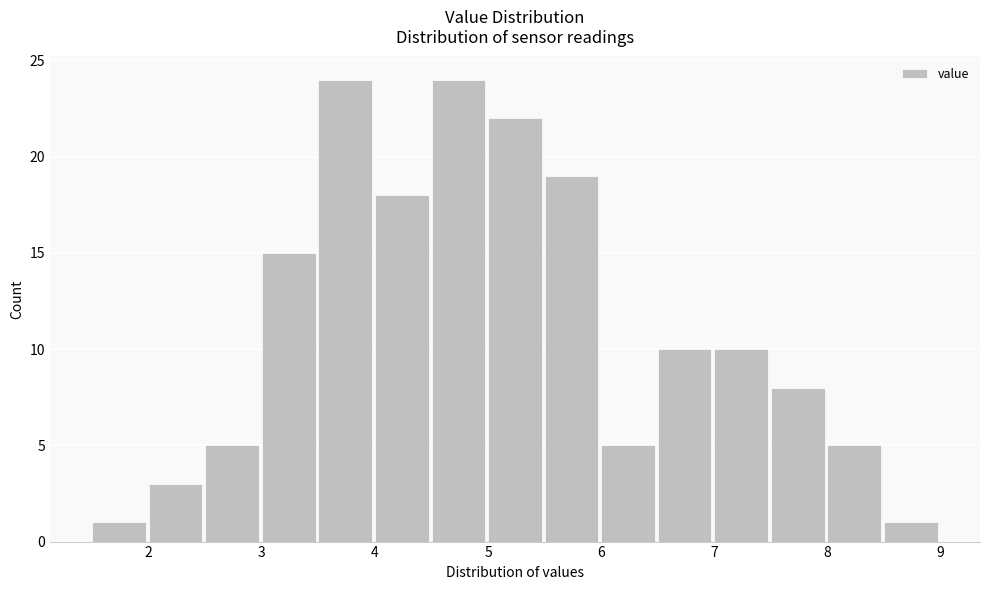

Reading left to right, list every bar in this chart as the range it spans on the x-axis followed by its height. The values are not printed on the chart, so give them approximately, as read against the axis.

1.5 to 2.0: 1
2.0 to 2.5: 3
2.5 to 3.0: 5
3.0 to 3.5: 15
3.5 to 4.0: 24
4.0 to 4.5: 18
4.5 to 5.0: 24
5.0 to 5.5: 22
5.5 to 6.0: 19
6.0 to 6.5: 5
6.5 to 7.0: 10
7.0 to 7.5: 10
7.5 to 8.0: 8
8.0 to 8.5: 5
8.5 to 9.0: 1